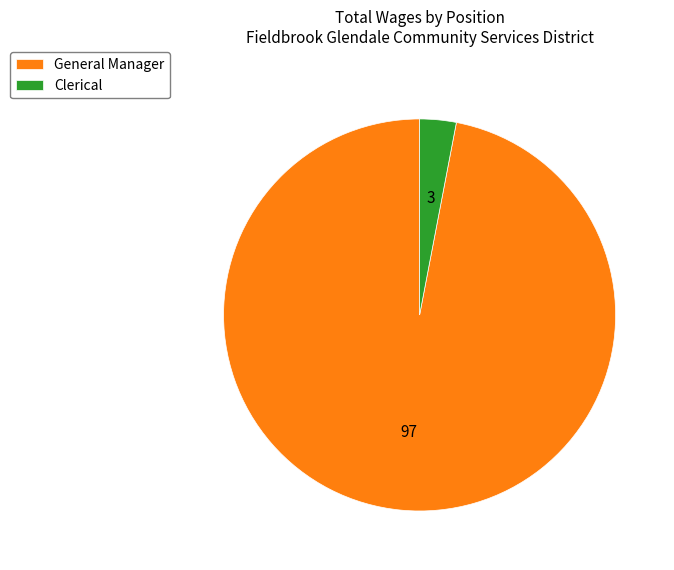

Is it true that General Manager is 84% of the pie?

False